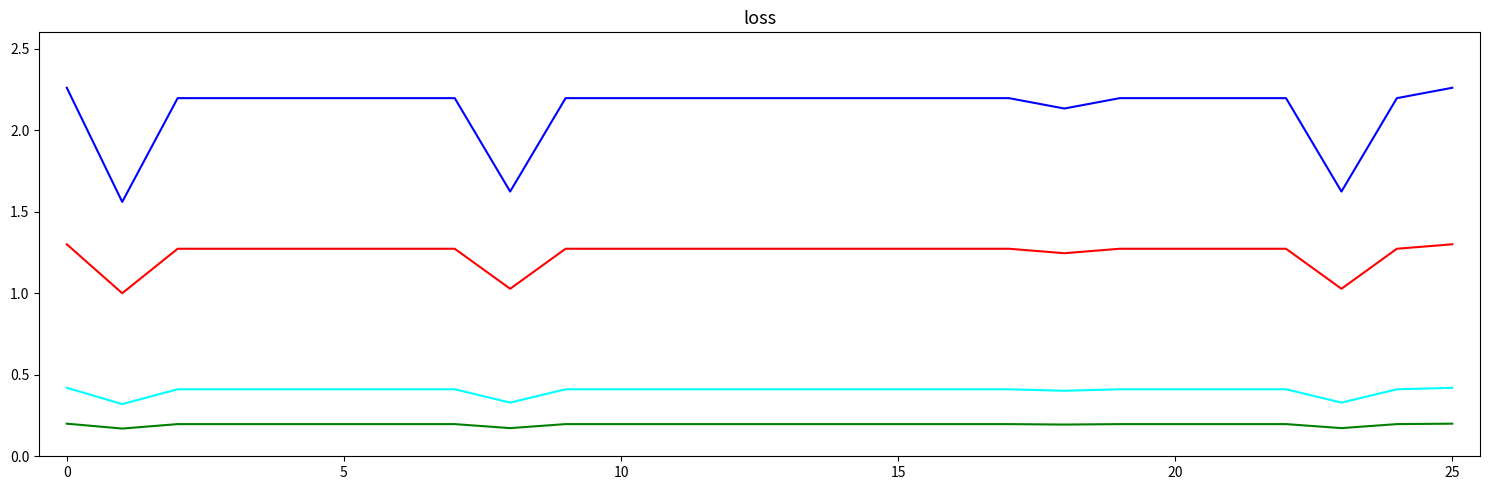

Does the chart have visible grid lines?

No